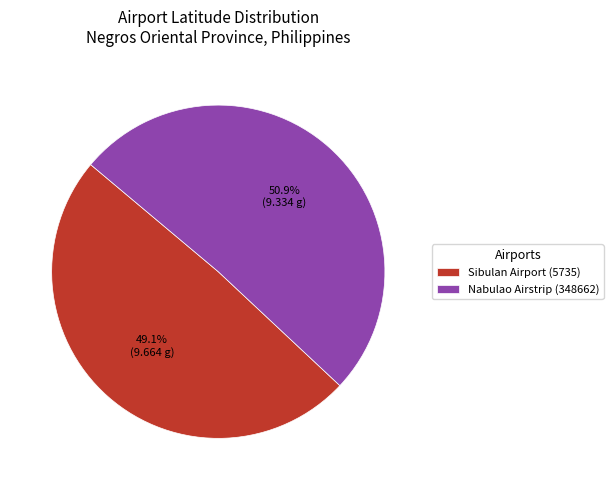

To the nearest percent, what is the combined percentage of Nabulao Airstrip (348662) and Sibulan Airport (5735)?

100%